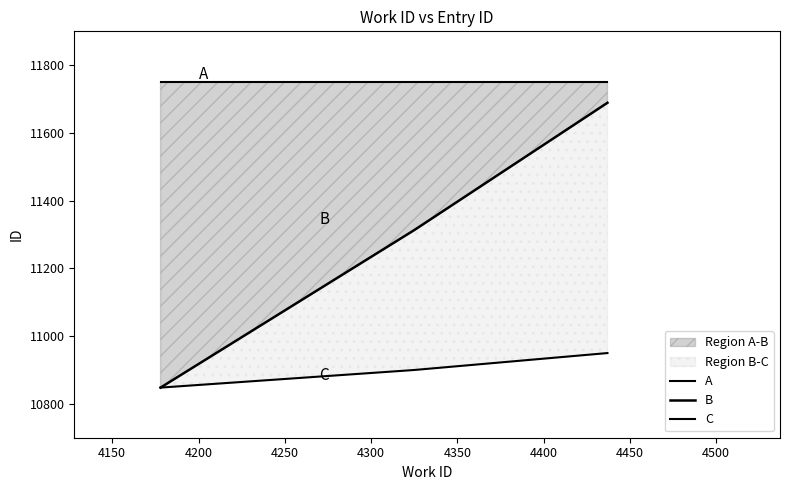

What is the value of the C point at the 3rd from the left?

10950